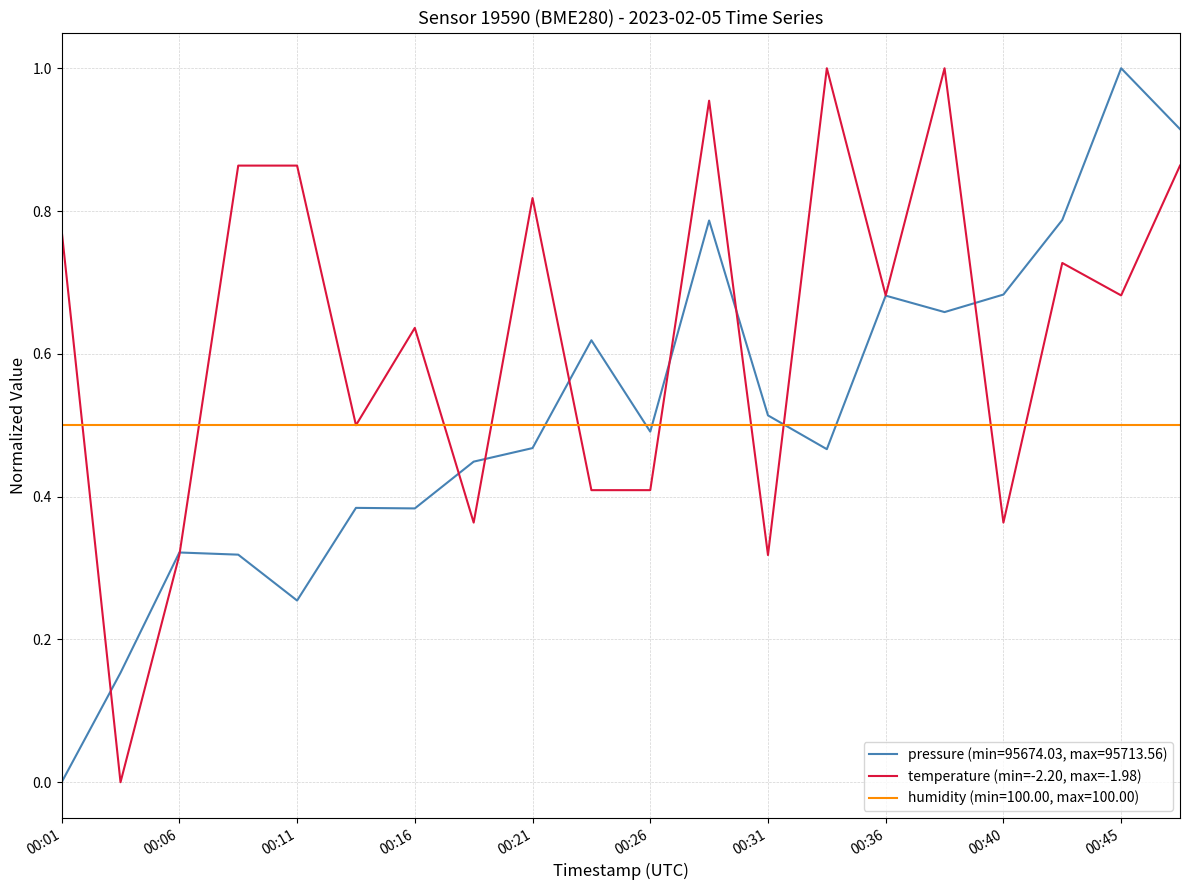

Which series has the largest total across all categories?

temperature (min=-2.20, max=-1.98)